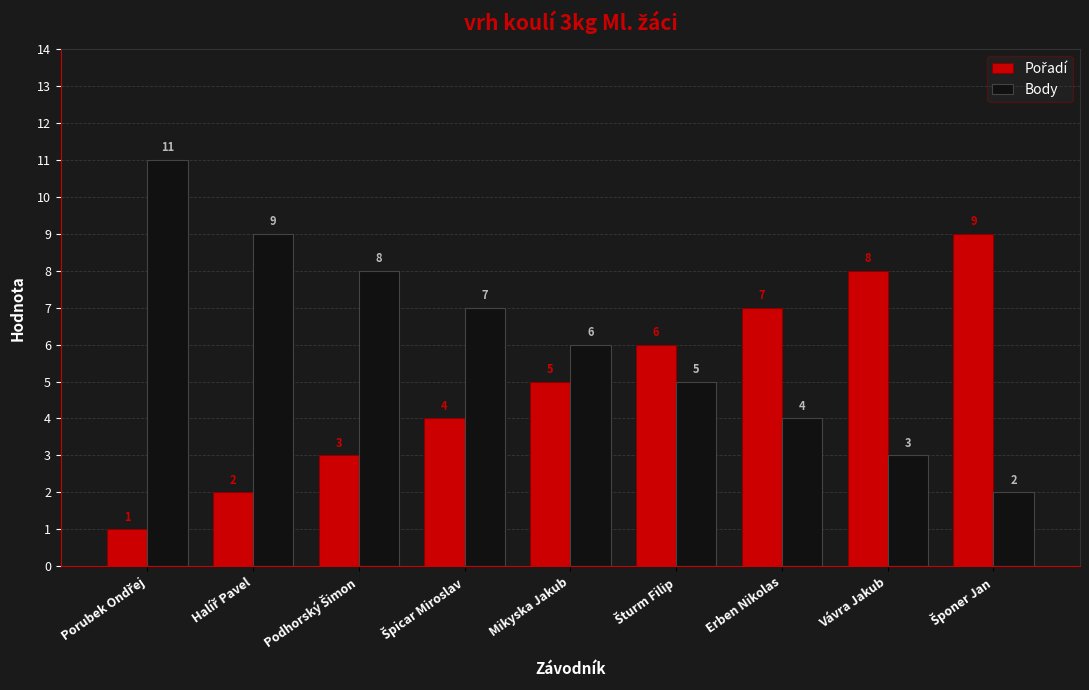

What is the value of the Body bar at the 1st from the left?

11